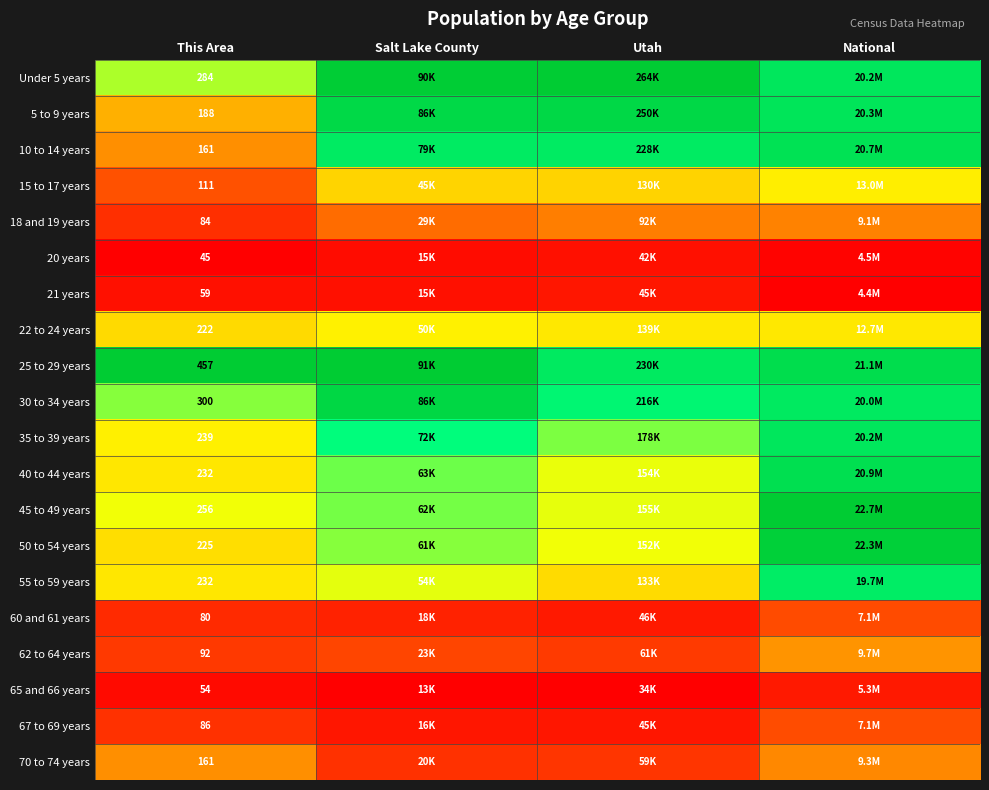

Is the value of 62 to 64 years at This Area greater than the value of 10 to 14 years at This Area?

No